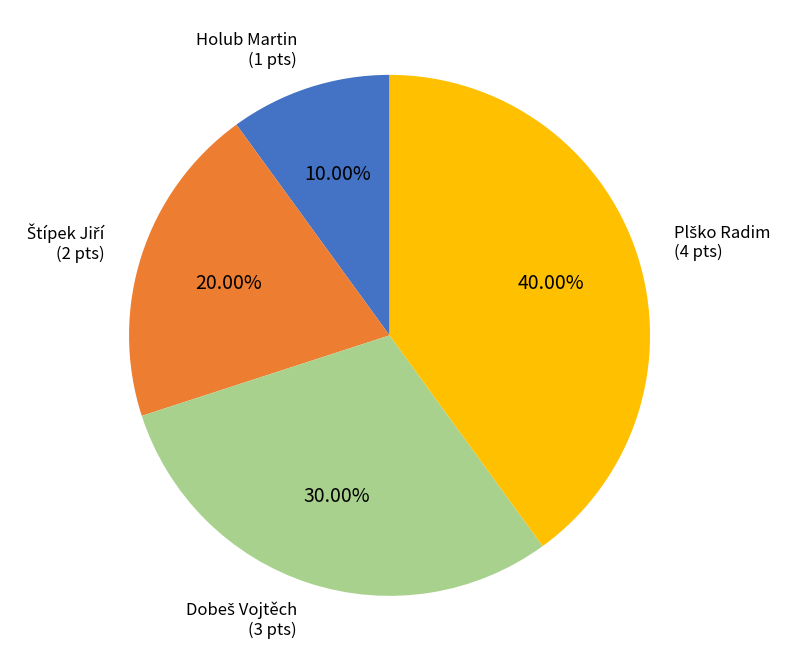

How many segments does this pie chart have?

4